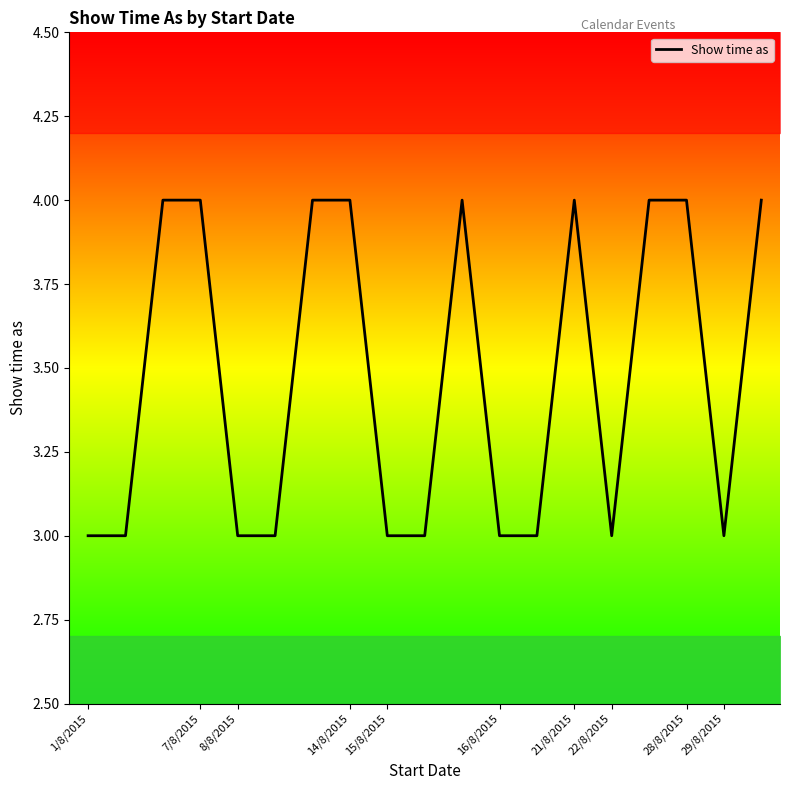

What is the difference between the maximum and minimum values?

1